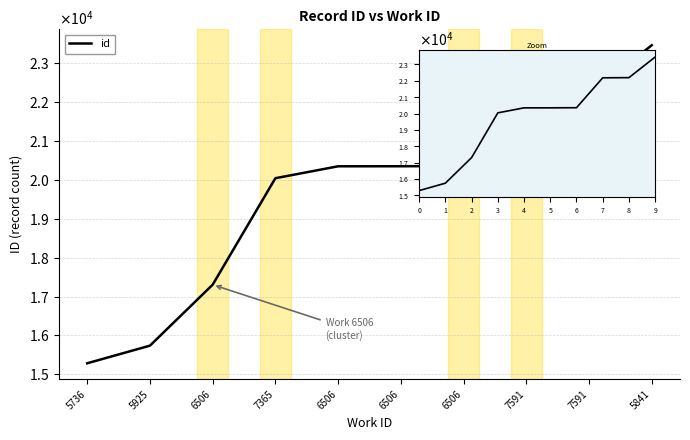

Which has a higher value, 5841 or 7365?

5841